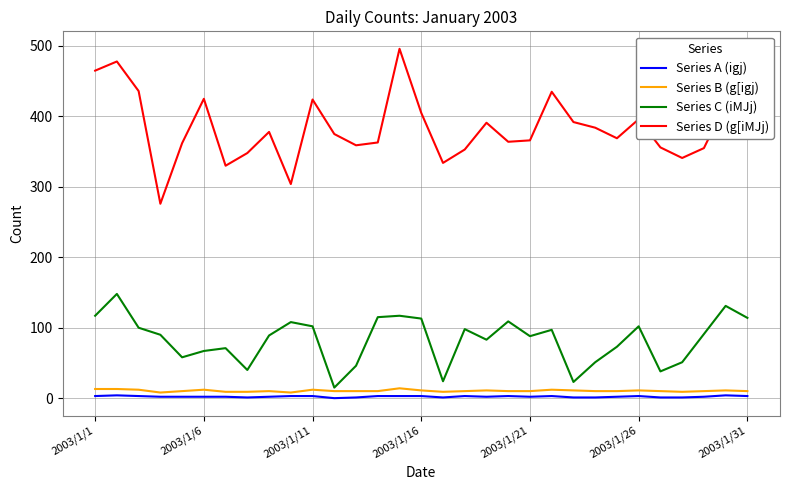

True or false: Series D (g[iMJj) and Series C (iMJj) cross at least once.

False